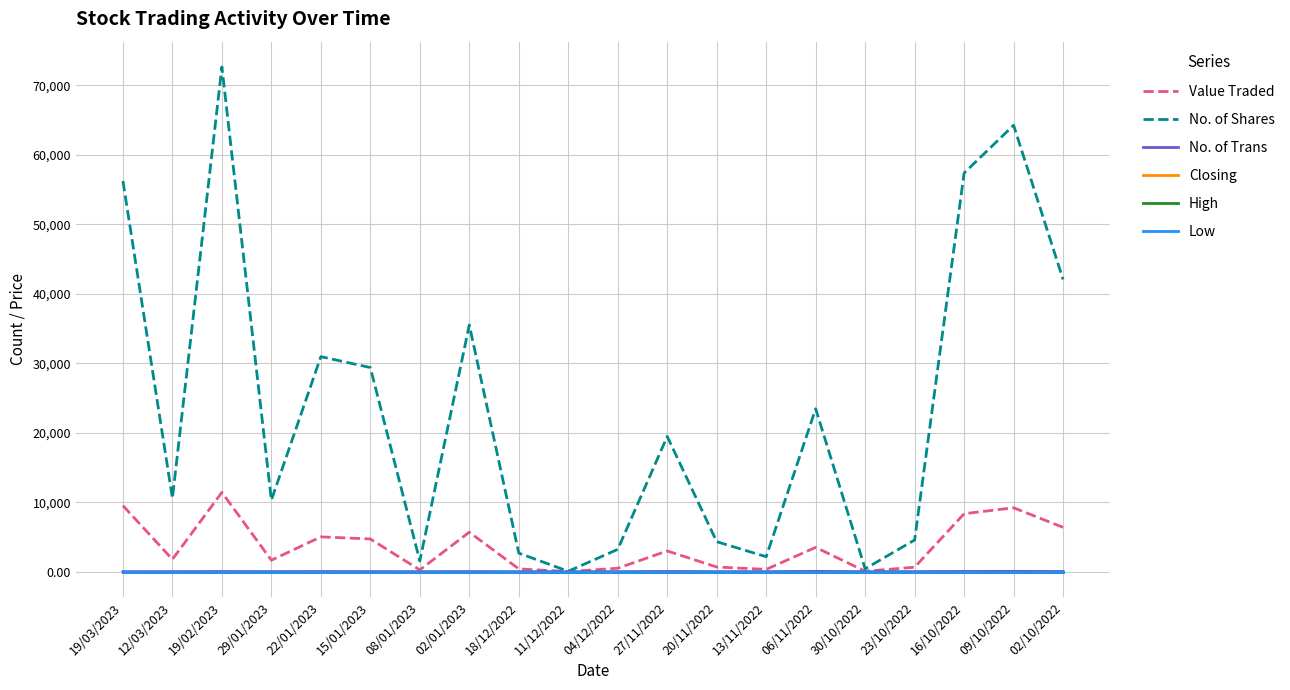

At which category does the chart reach its peak across all series?

19/02/2023